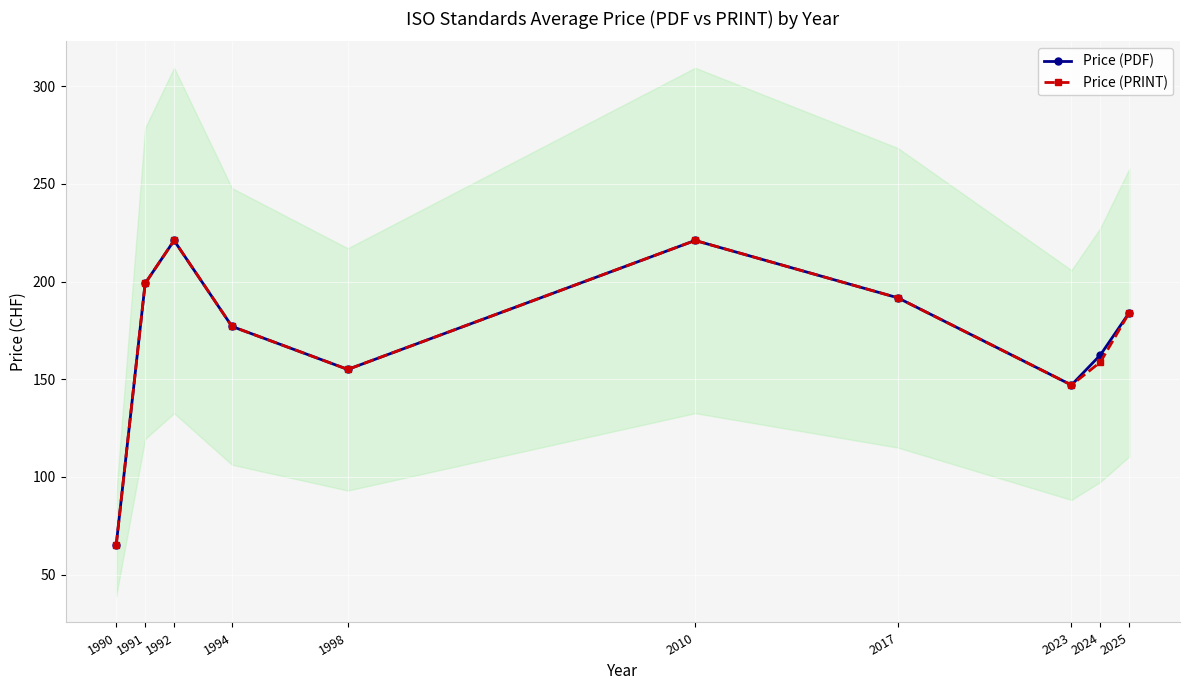

Reading left to right, extract all data points from this chart.

Price (PDF): 65.0	199.0	221.0	177.0	155.0	221.0	191.7	147.0	162.4	184.1
Price (PRINT): 65.0	199.0	221.0	177.0	155.0	221.0	191.7	147.0	158.8	184.1